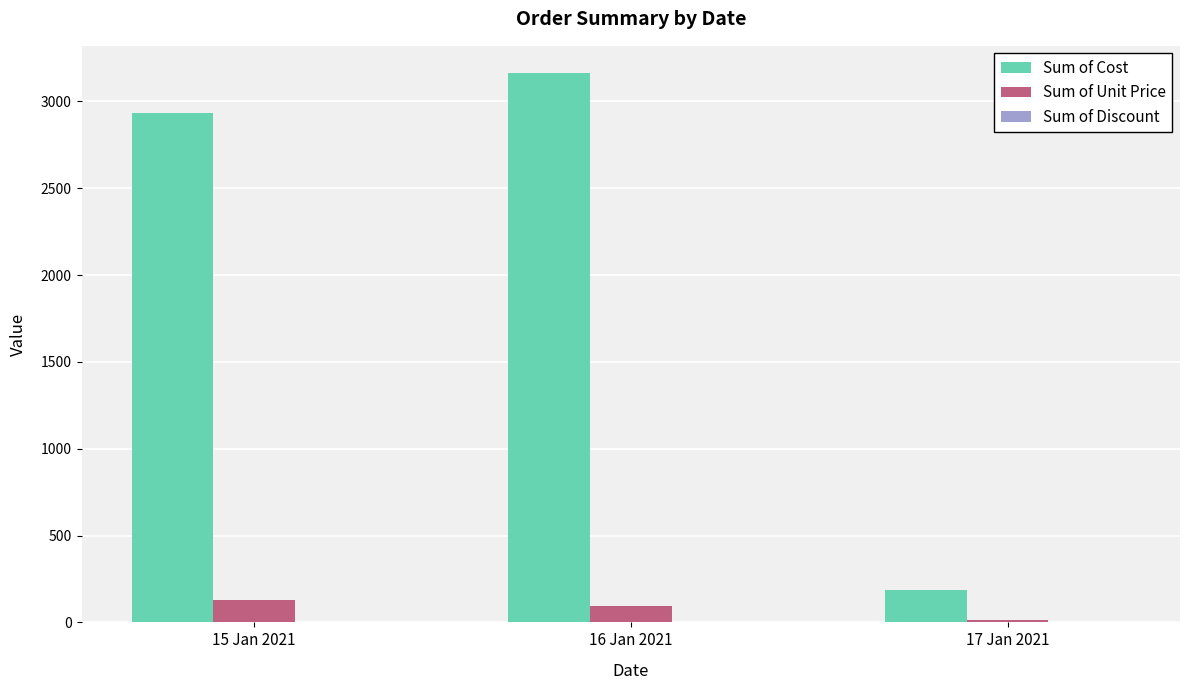

Which series has the largest total across all categories?

Sum of Cost